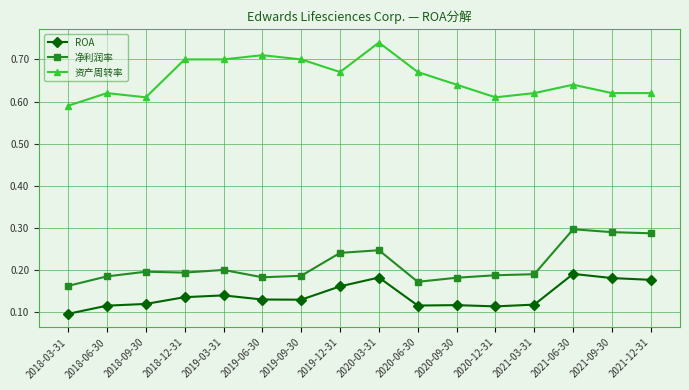

Where is the first local maximum for 资产周转率?

2018-06-30